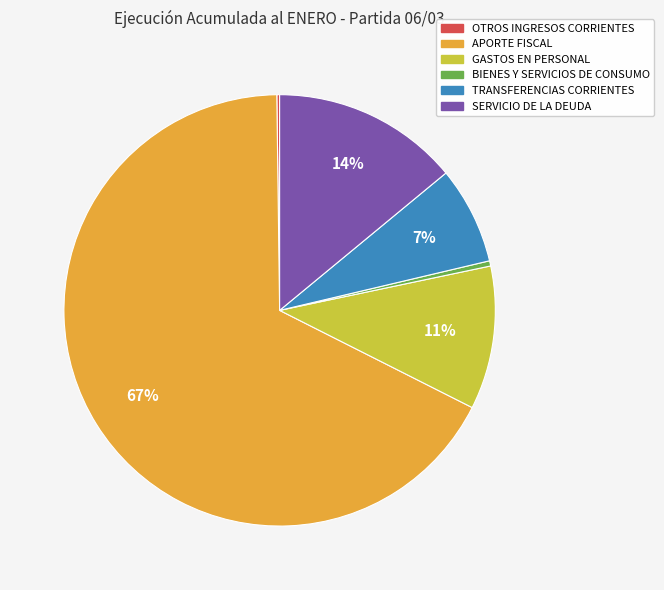

To the nearest percent, what is the average slice percentage?

17%